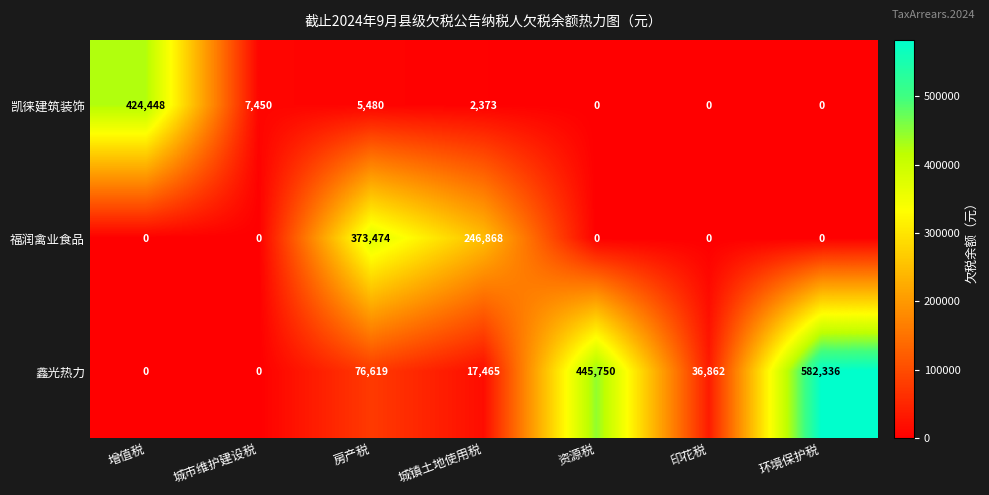

The value of 福润禽业食品 at 城镇土地使用税 is 246868. True or false?

True